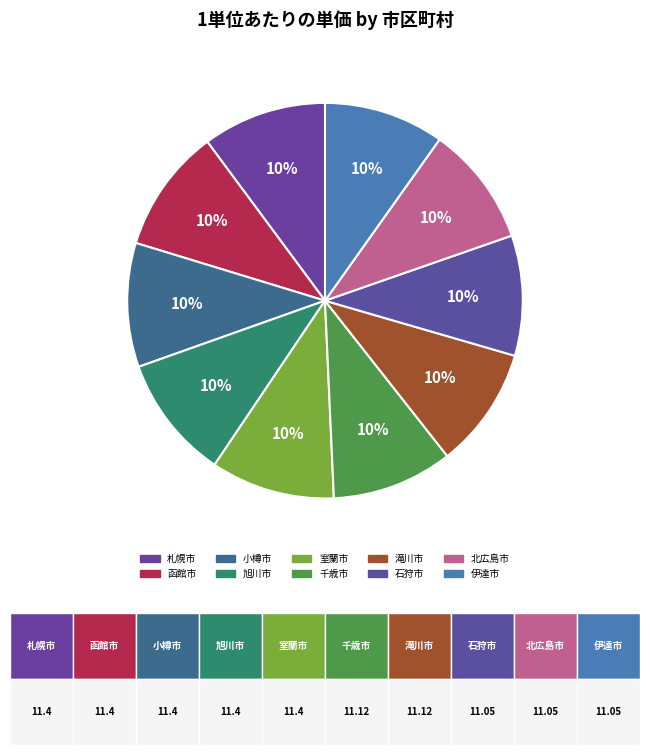

Which category has the biggest portion of the pie?

札幌市